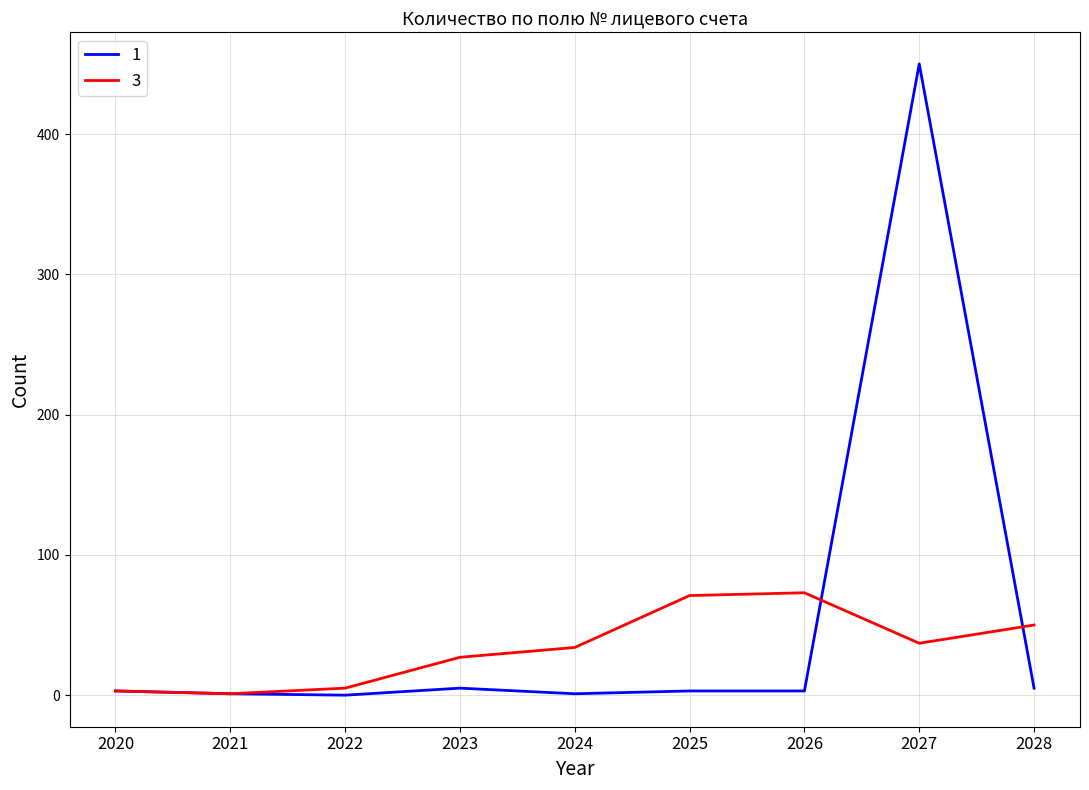

Rank the series at 2027 from highest to lowest value.

1, 3